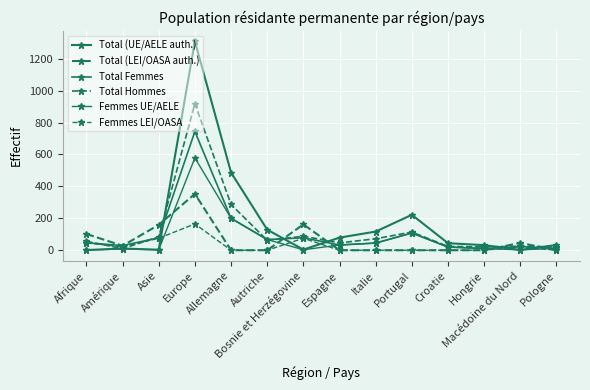

List the series in order of their peak value, highest first.

Total (UE/AELE auth.), Total Hommes, Total Femmes, Femmes UE/AELE, Total (LEI/OASA auth.), Femmes LEI/OASA